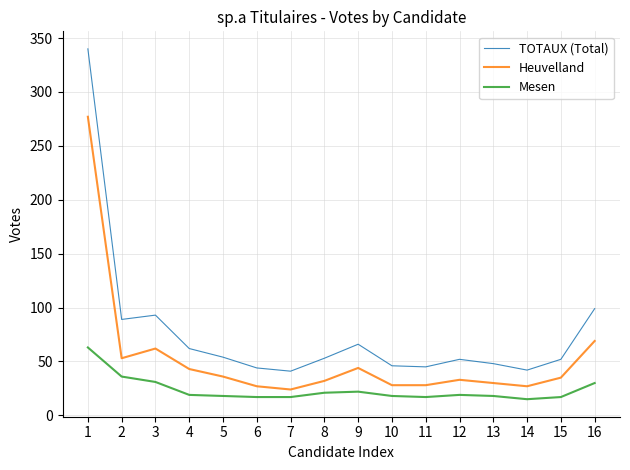

Is it true that Heuvelland equals 32 at 8?

True